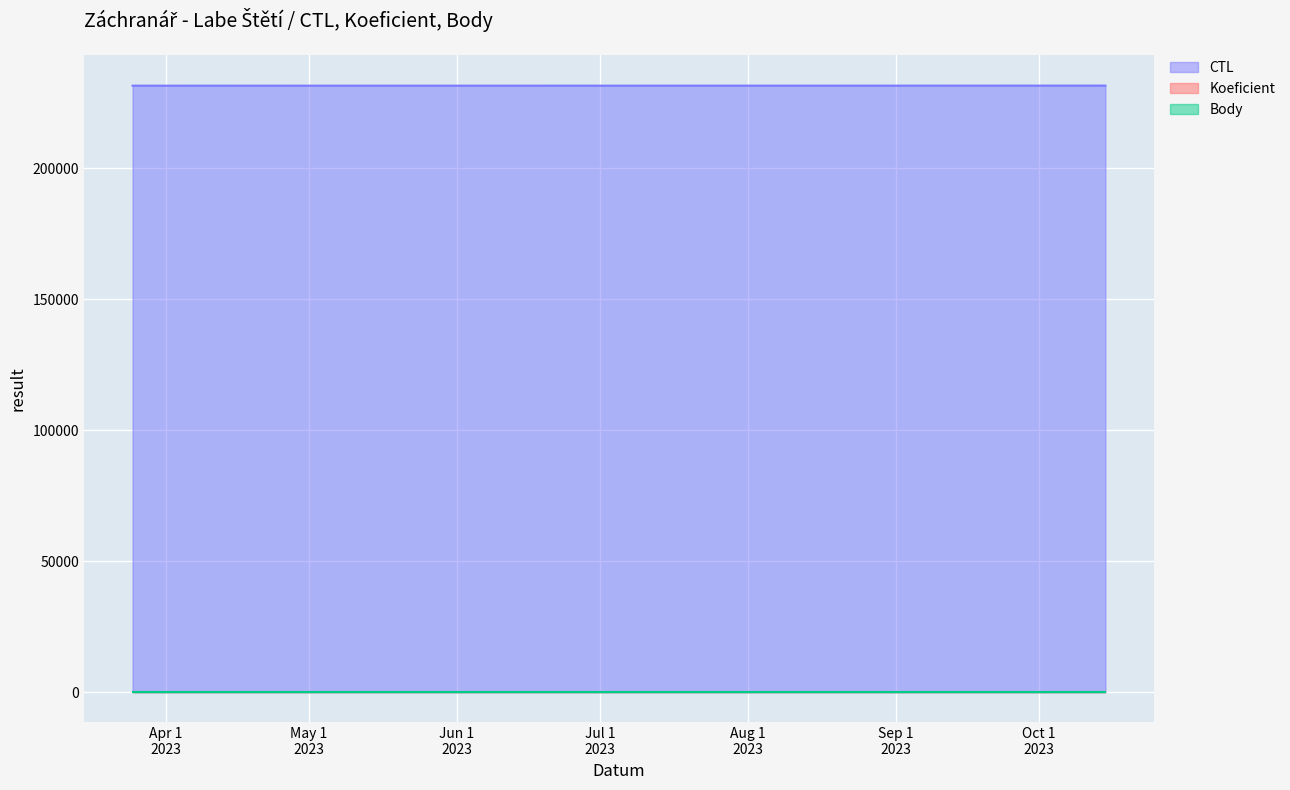

What is the highest value of the Koeficient series?

1